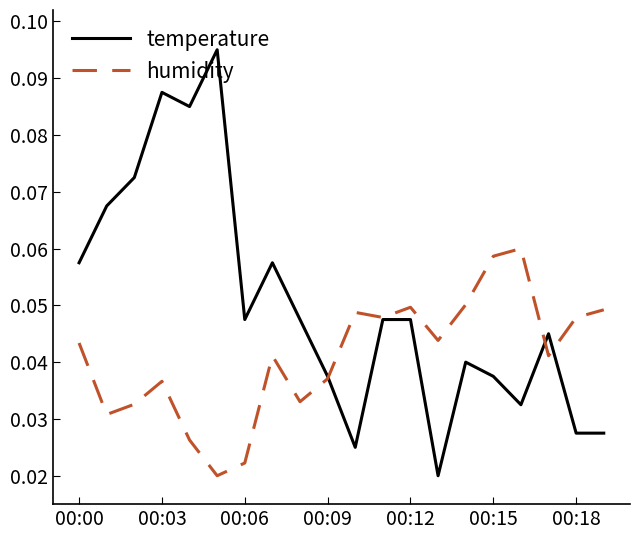

Which series has the largest range (max minus min)?

temperature